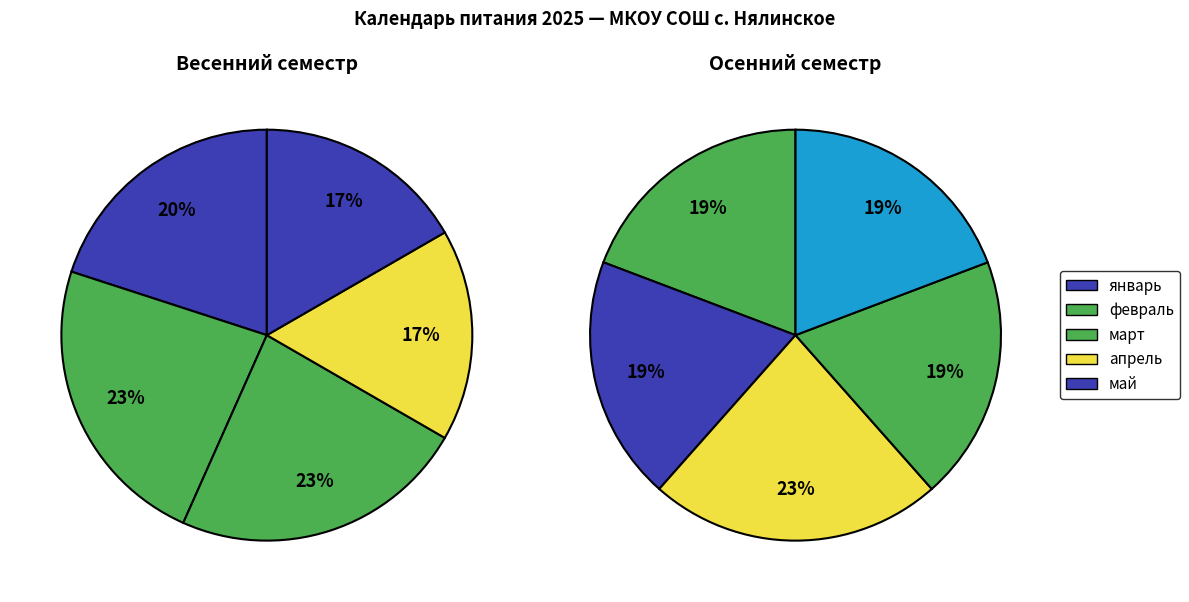

What is the largest slice in the pie chart?

февраль